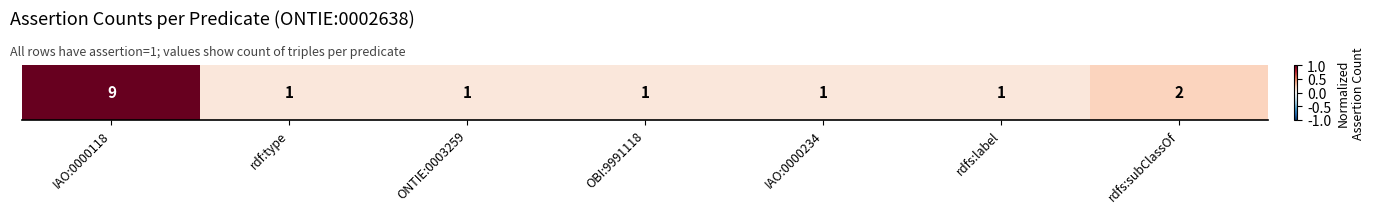

Is it true that the value at rdf:type is 0.1?

True